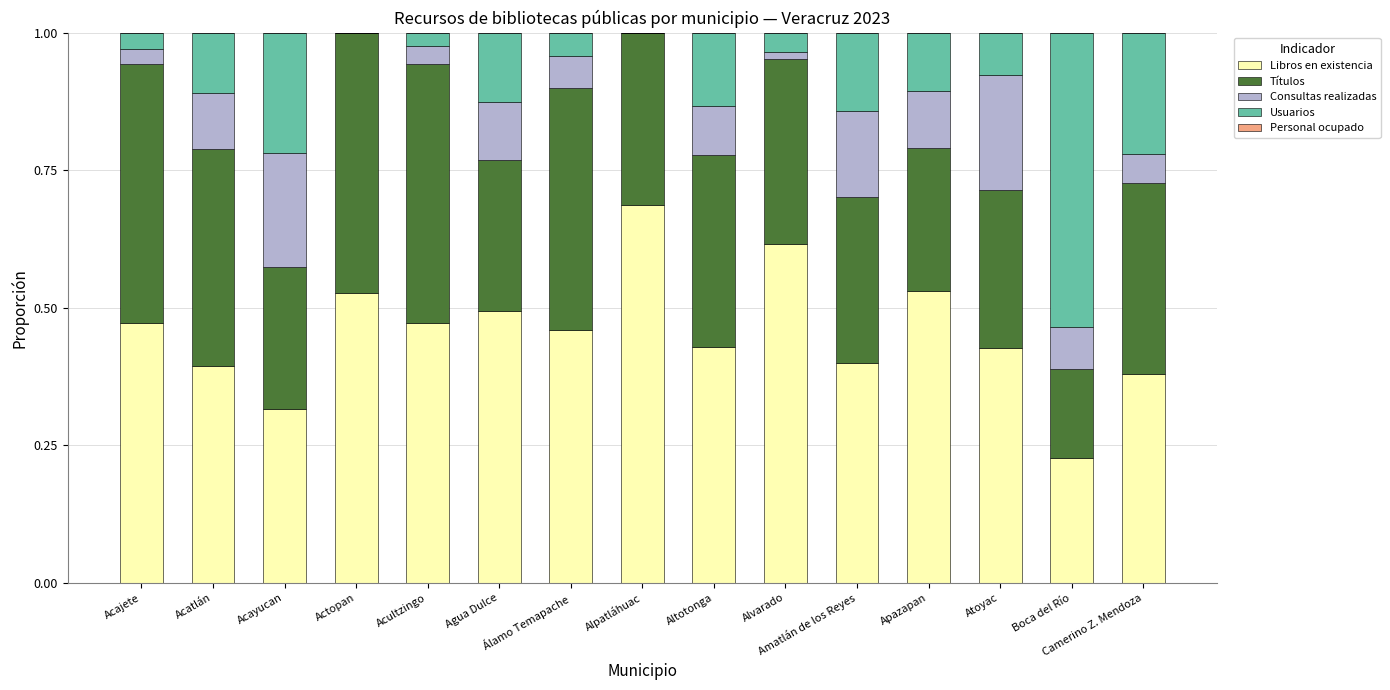

At how many categories does at least one series exceed 0?

15